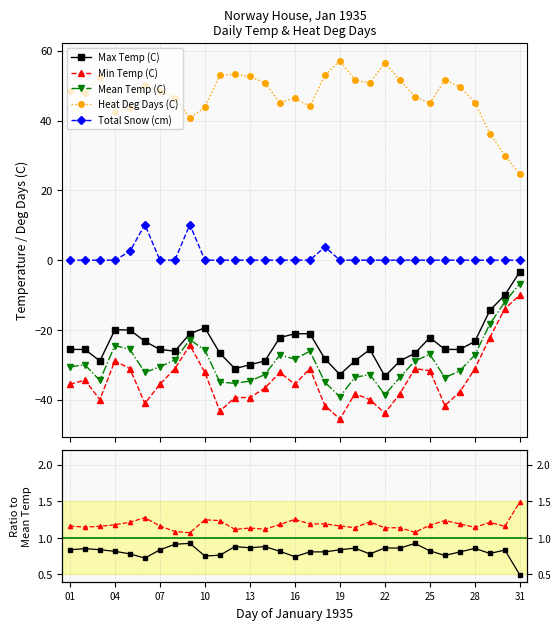

Is this an area chart (filled region under the line)?

No